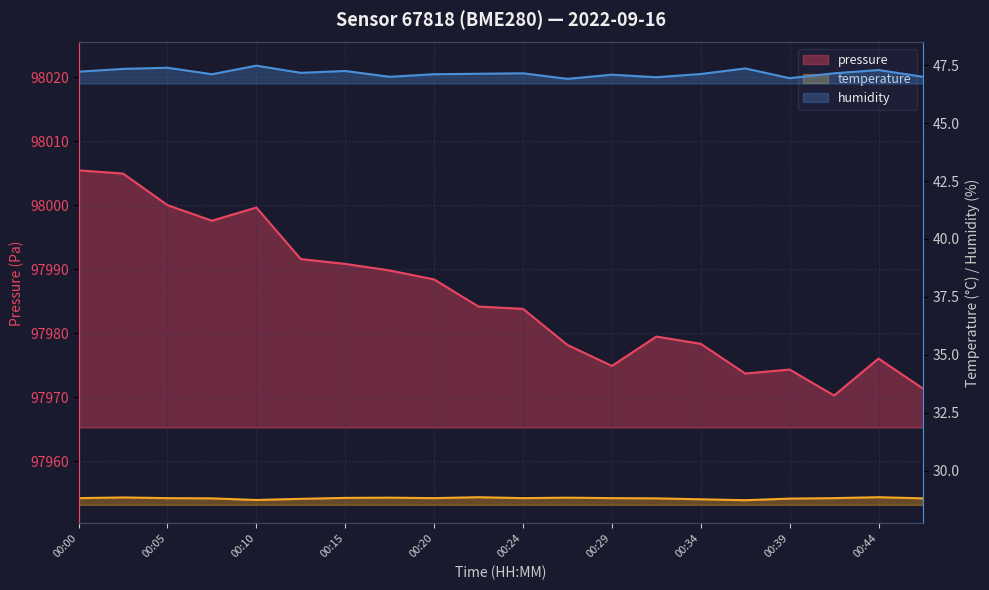

In temperature, how many points are lower than both neighbors (excluding endpoints)?

4